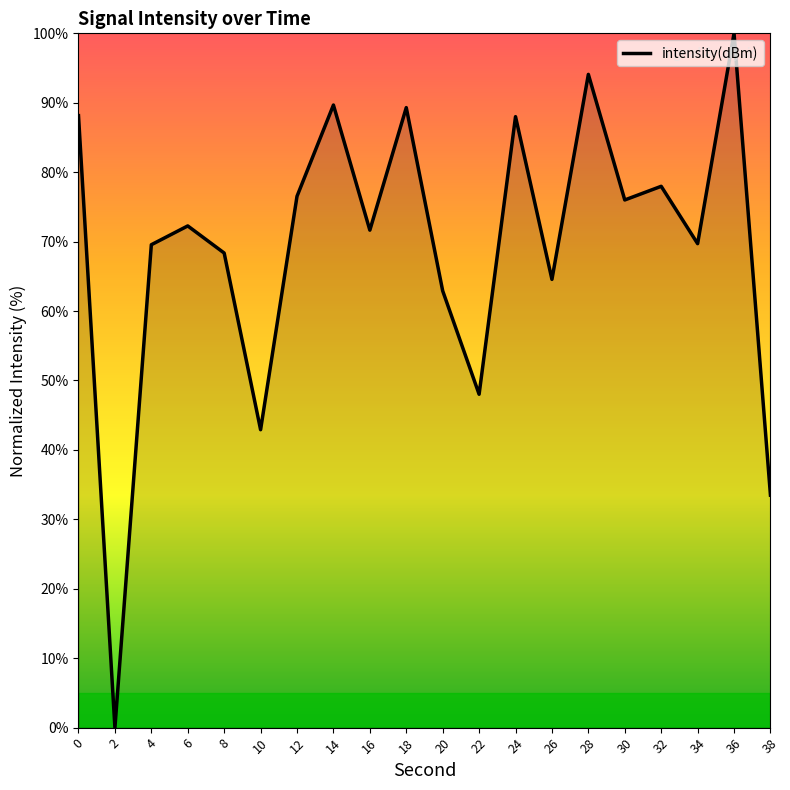

Where is the first local maximum?

6